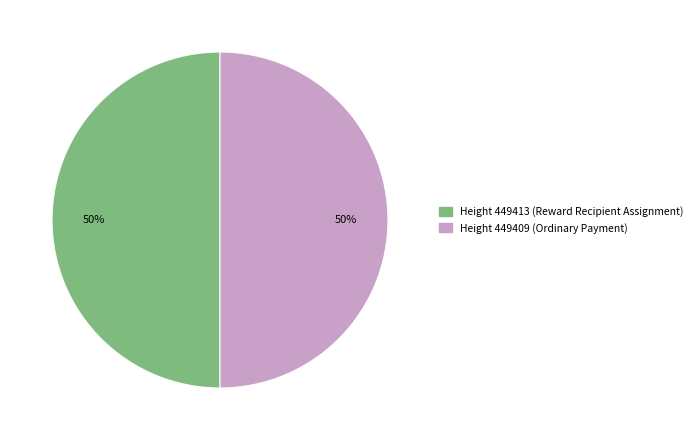

Approximately how many times larger is the value at Height 449409 (Ordinary Payment) compared to Height 449413 (Reward Recipient Assignment)?

1.0